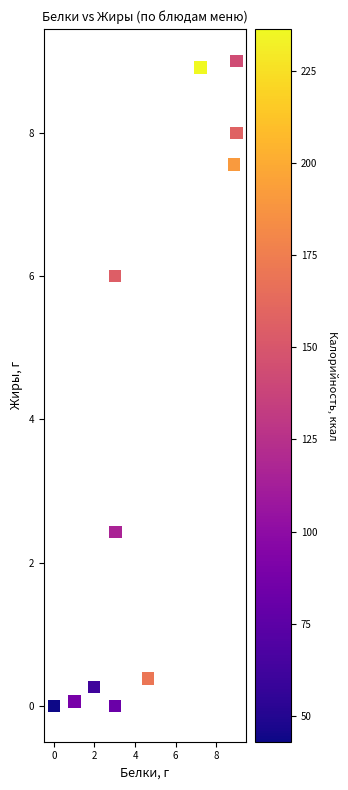

What Y value in the scatter plot is closest to 4?

2.4